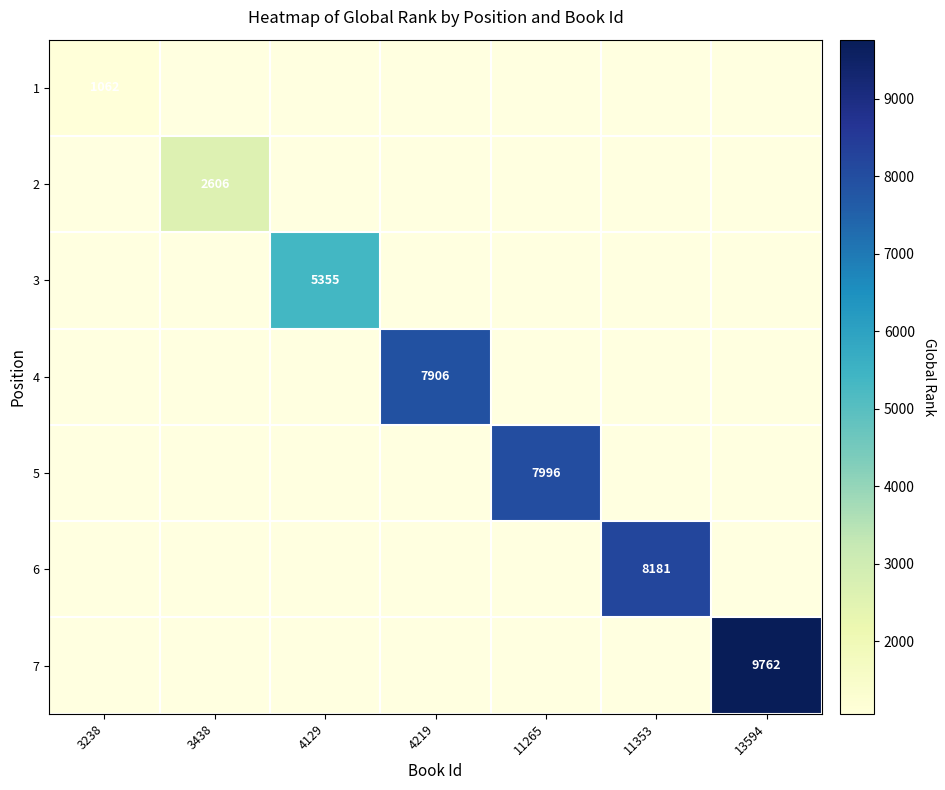

Between 3238 and 11353, which is larger?

11353